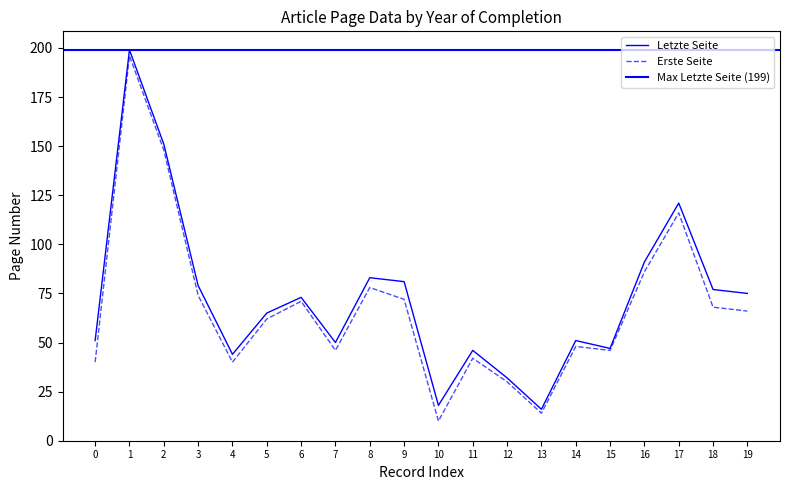

How many values in the Letzte Seite series are below 73?

10